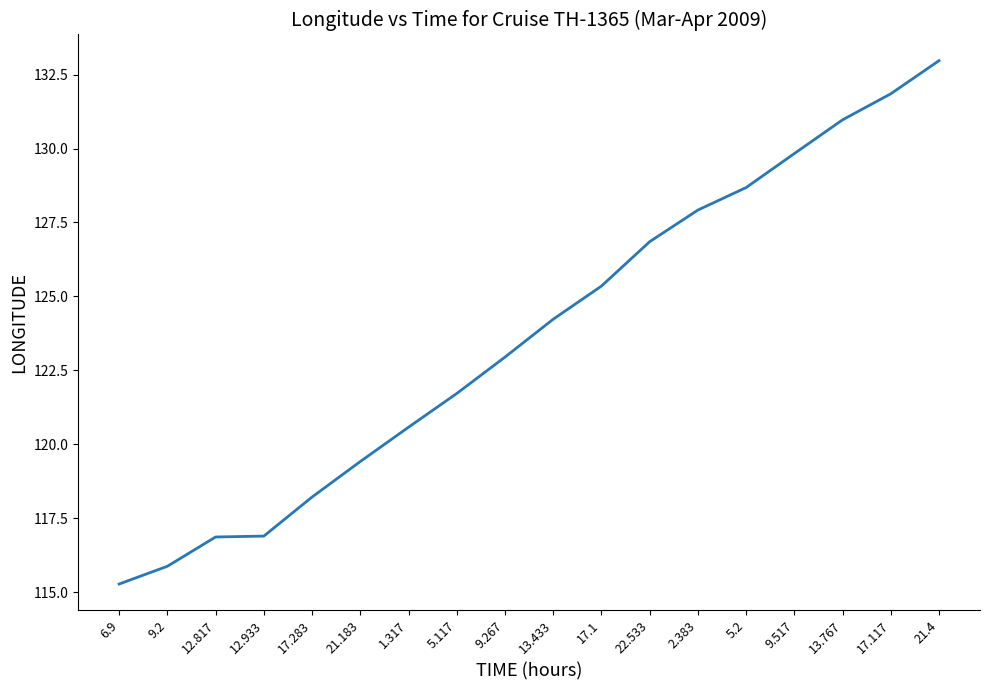

Between 17.283 and 9.517, which is larger?

9.517